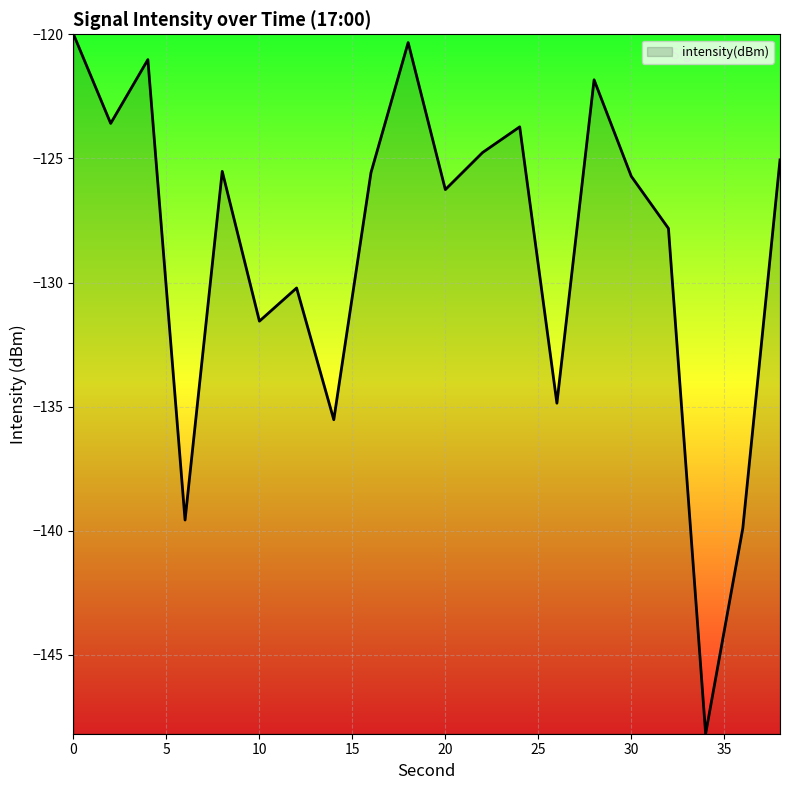

What is the maximum value shown in the chart?

-120.0